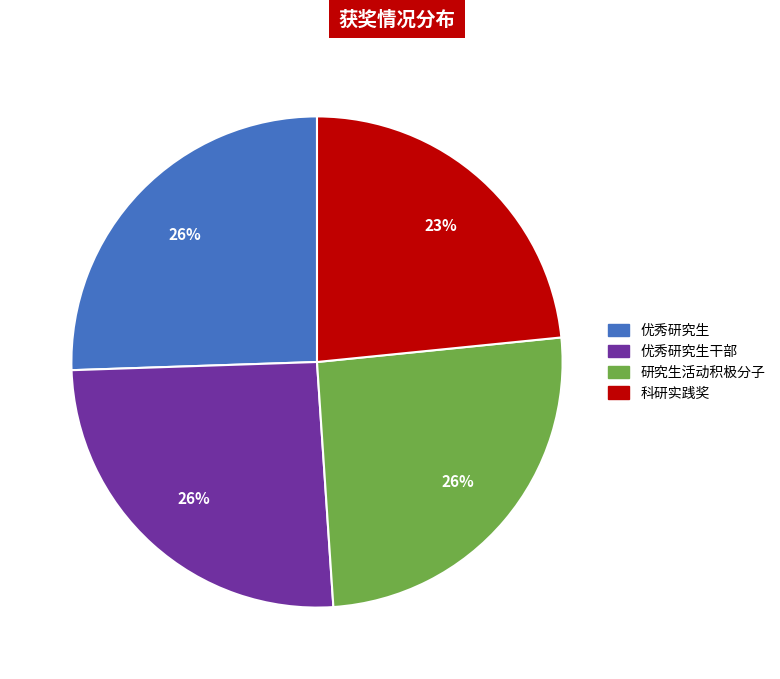

How many slices are in this pie chart?

4